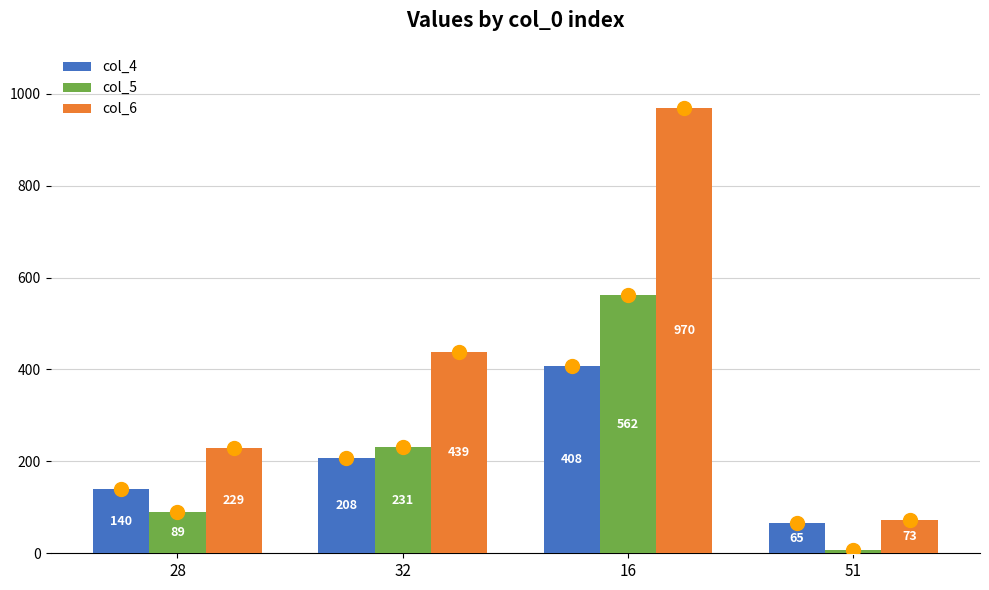

The value of col_6 at 16 is 1426. True or false?

False